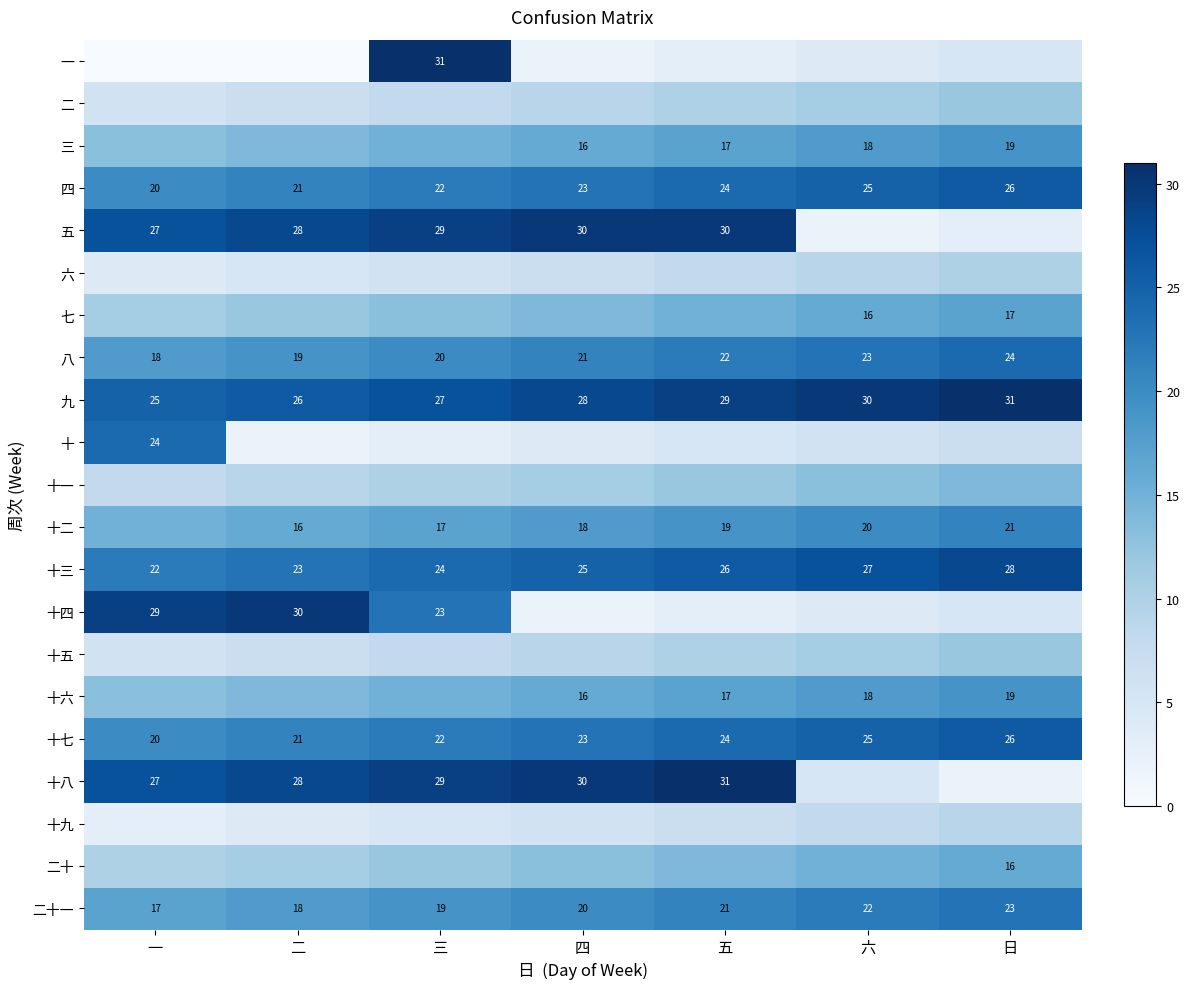

What is the maximum value shown in the chart?

31